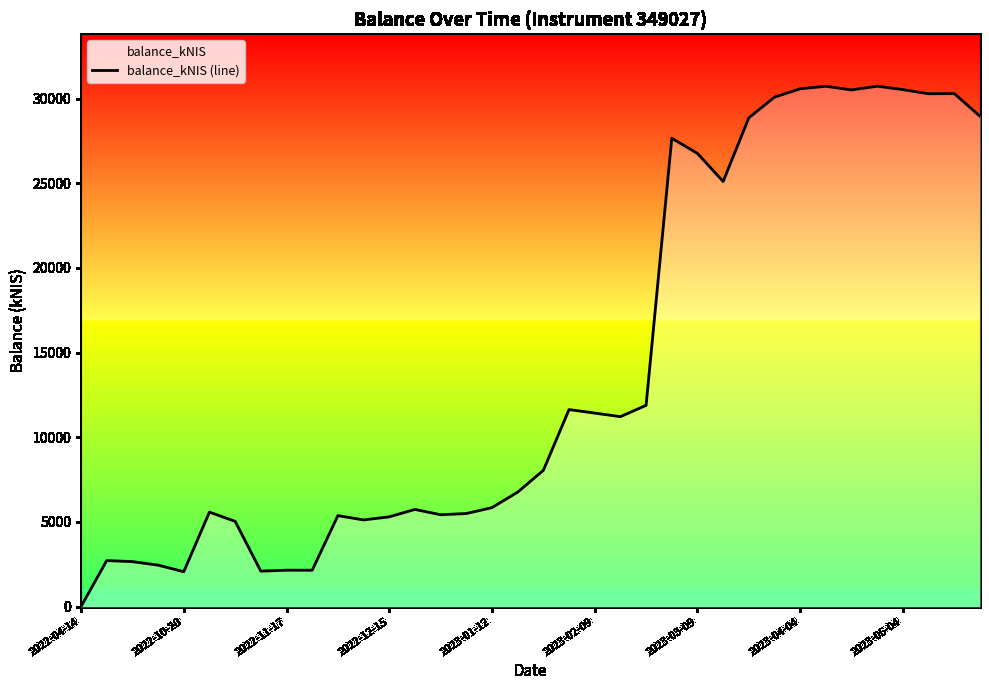

What is the difference between the maximum and minimum values?

30732.7